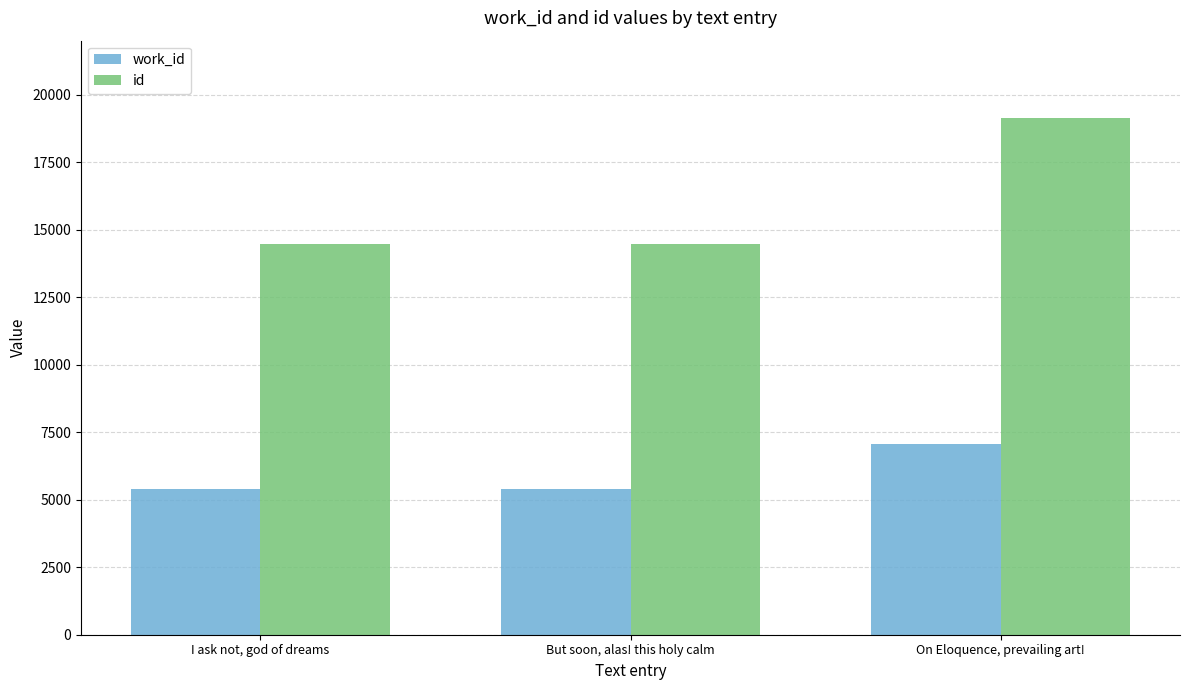

What are all the series names shown in the legend?

work_id, id